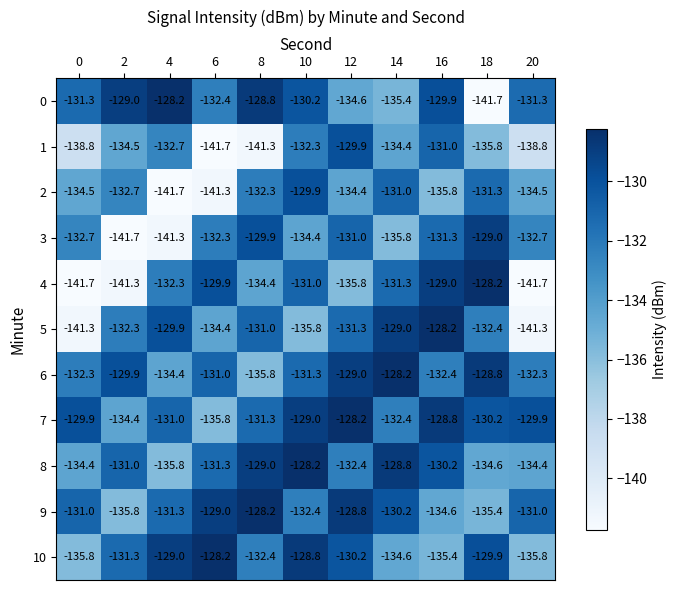

What is the difference between the highest and lowest values at 0?

11.8